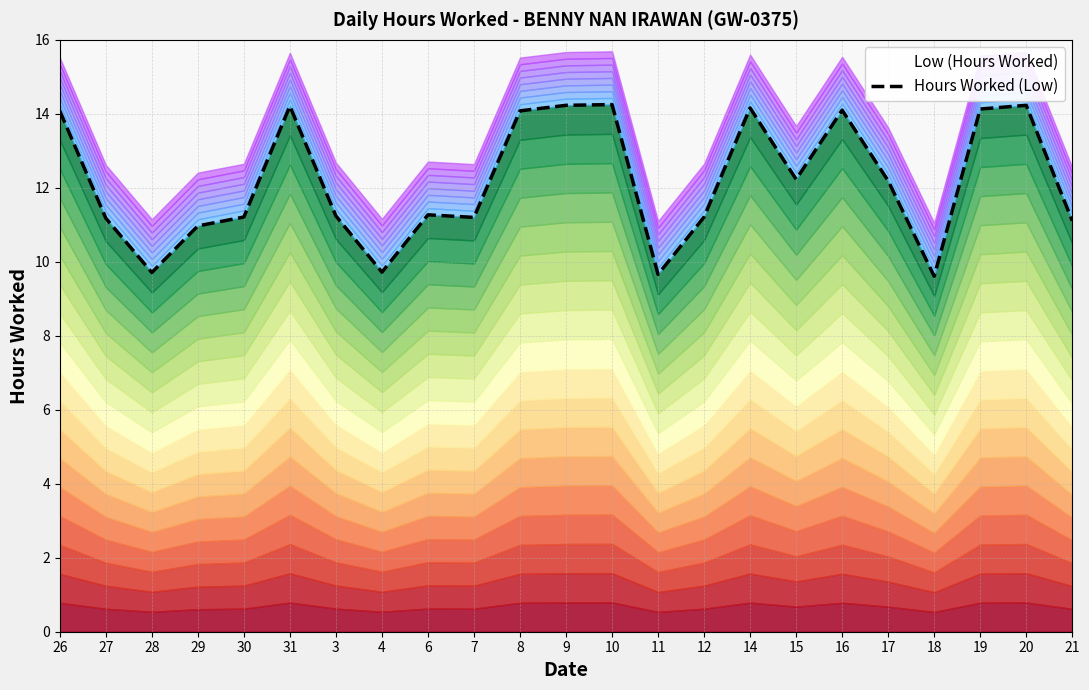

Which category has the lowest value across all series?

18